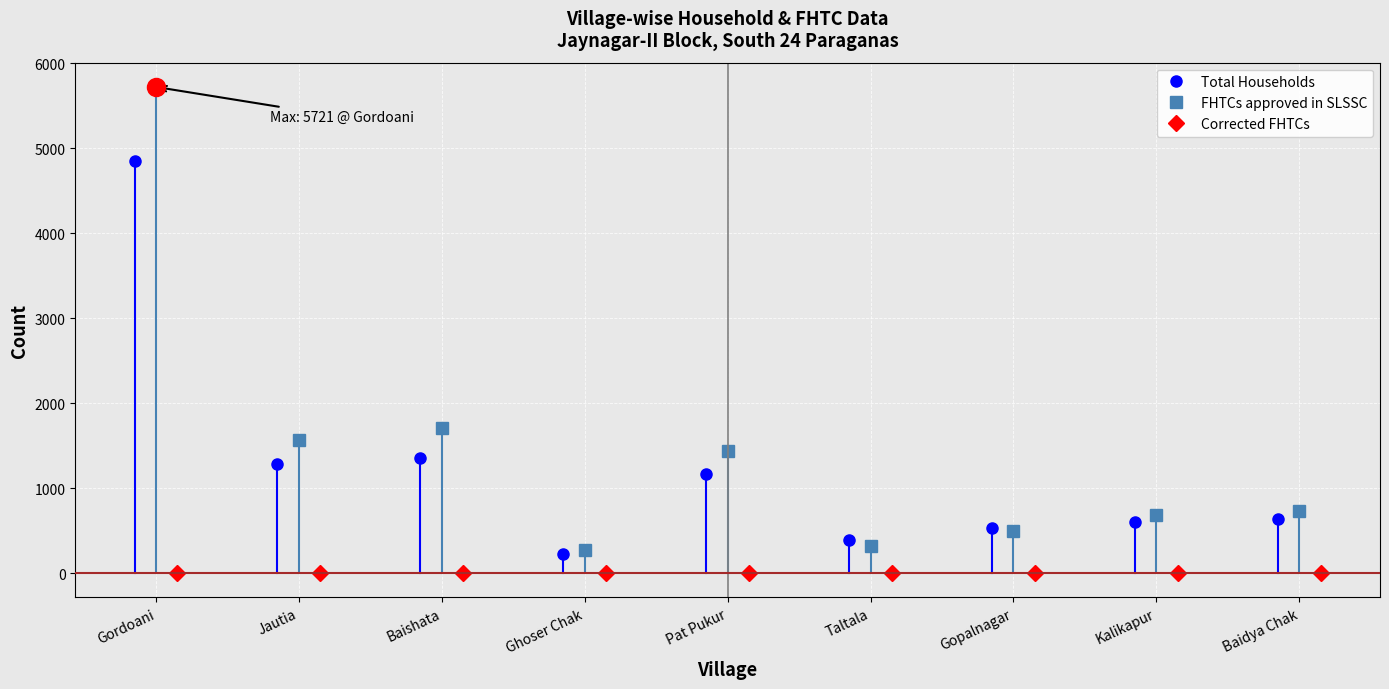

What is the value of the Total Households point at the 5th from the left?

1165